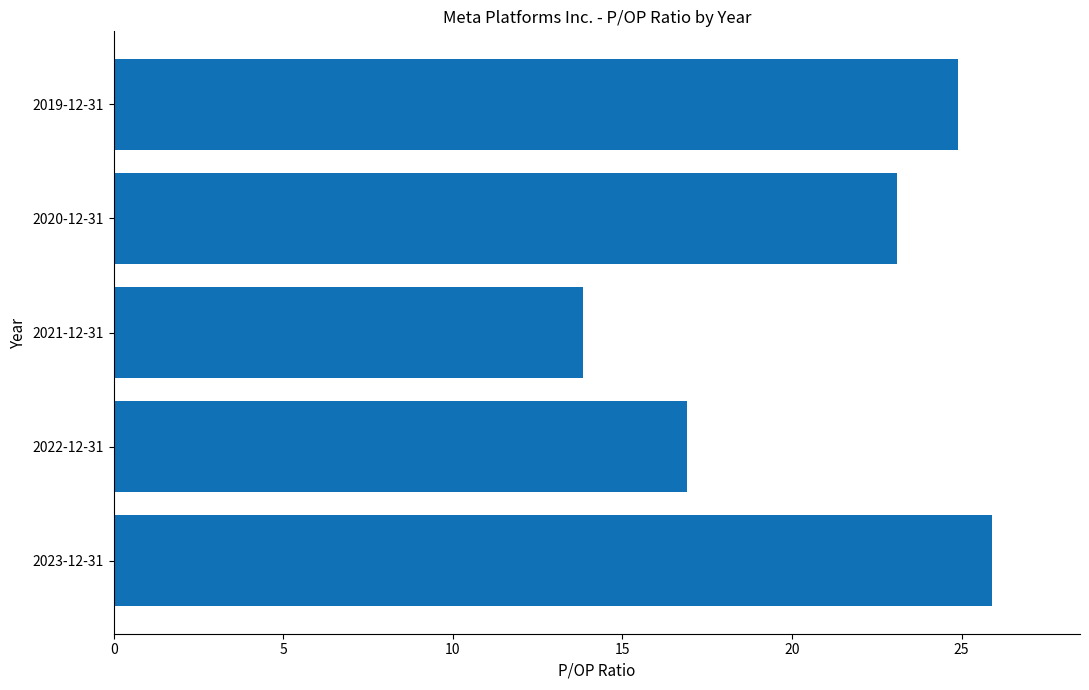

Rank the categories by value from lowest to highest.

2021-12-31, 2022-12-31, 2020-12-31, 2019-12-31, 2023-12-31